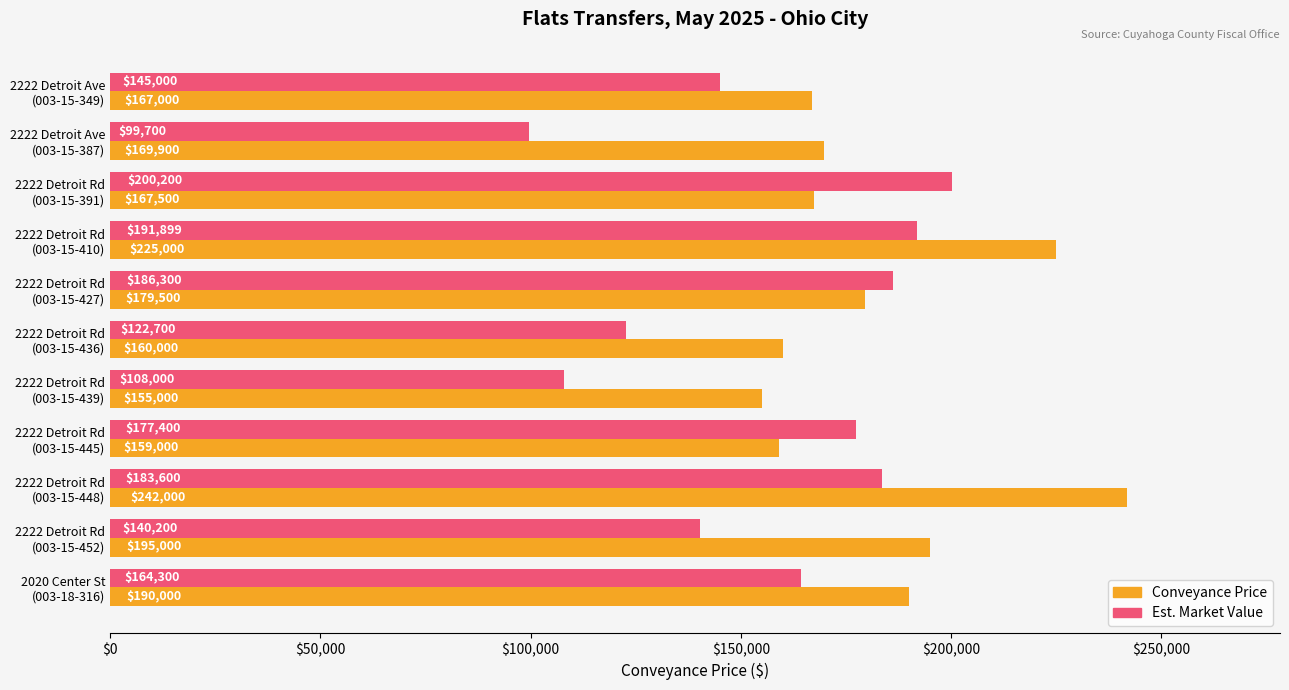

Which series has the largest range (max minus min)?

Est. Market Value